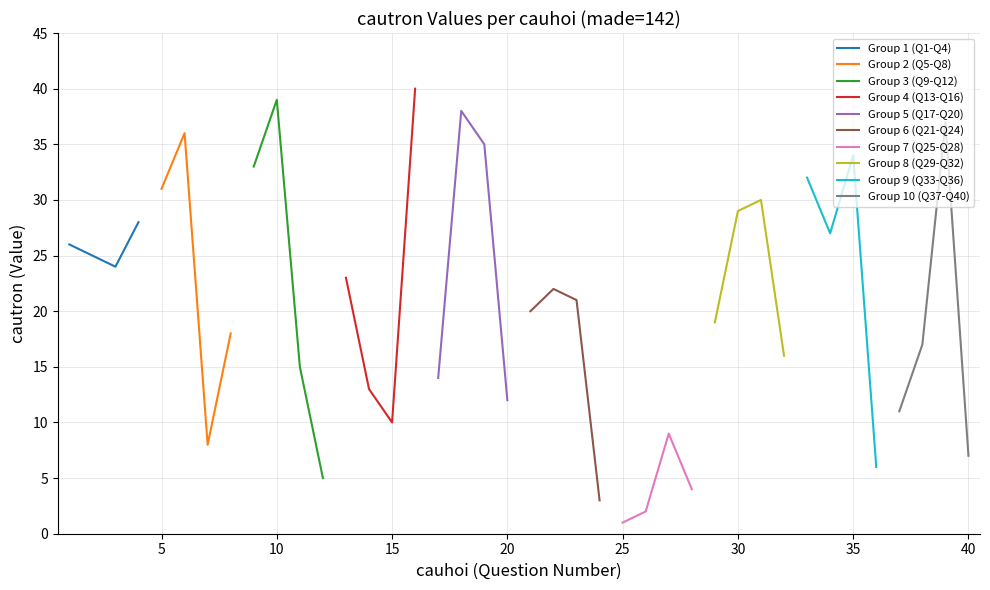

True or false: cautron and made_142 cross at least once.

False